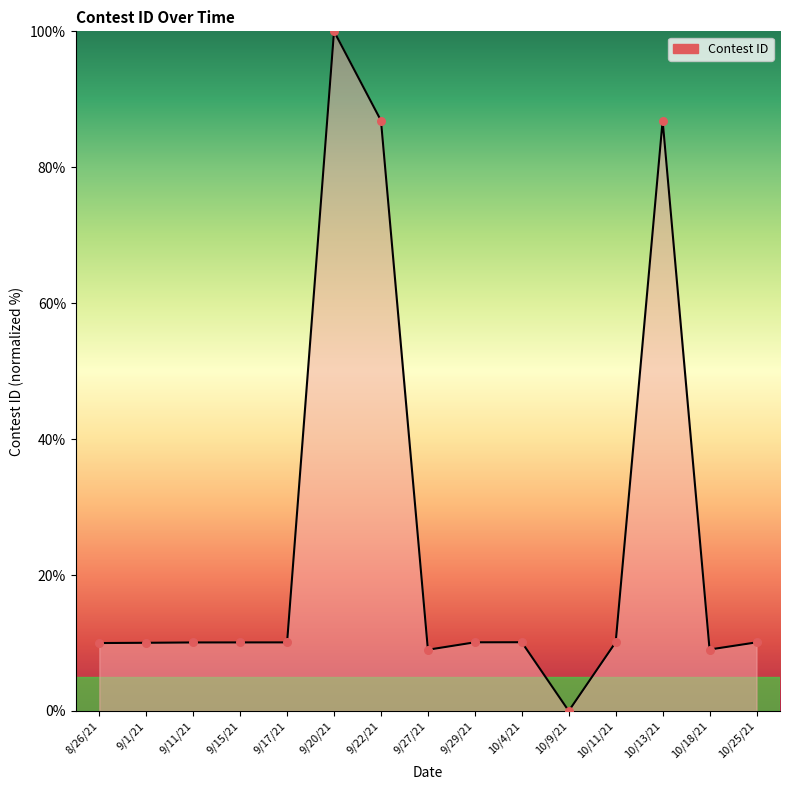

Approximately how many times larger is the value at 9/20/21 compared to 9/17/21?

9.9